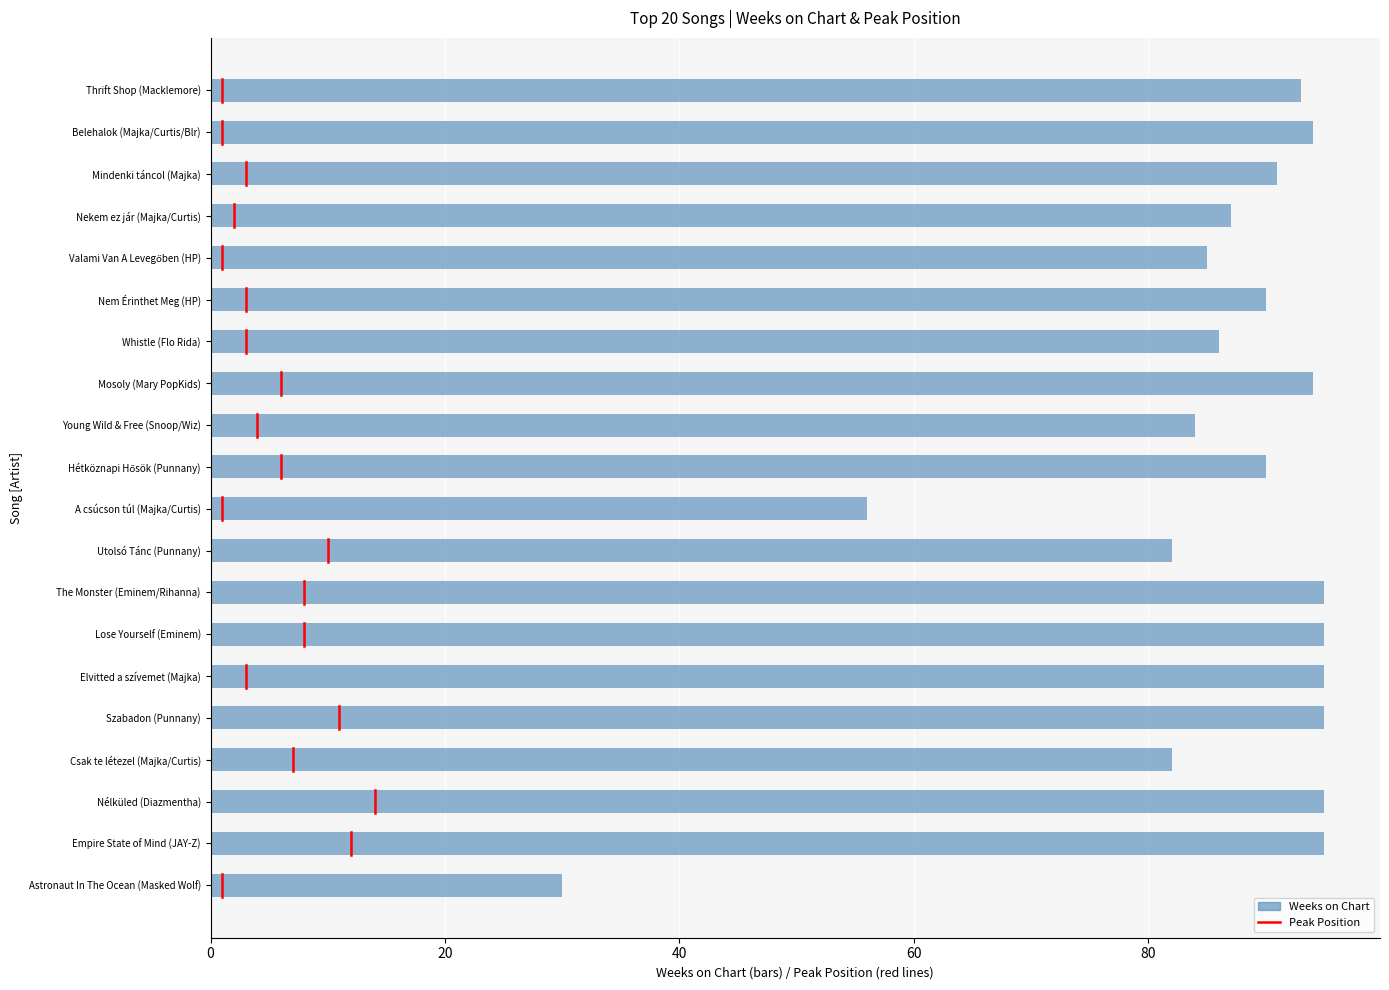

What is the average value?

86